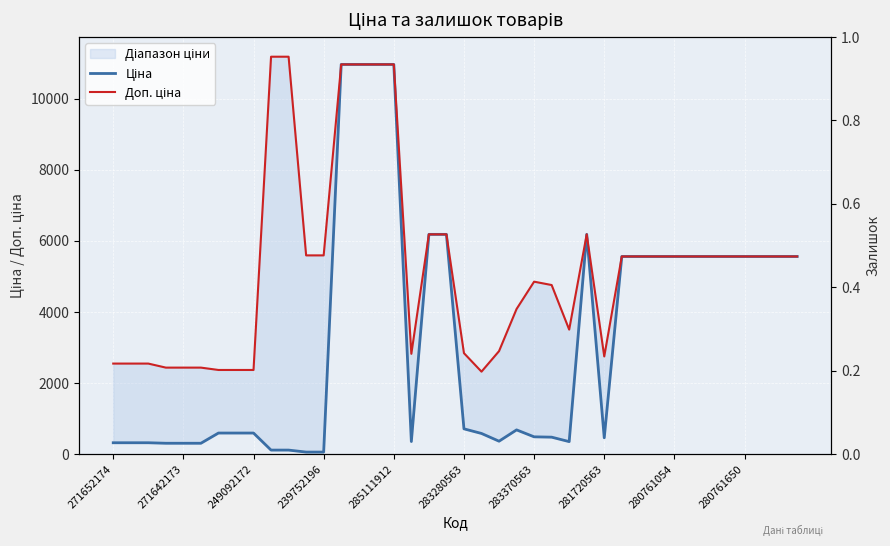

What is the sum of all Доп. ціна values?

209969.5